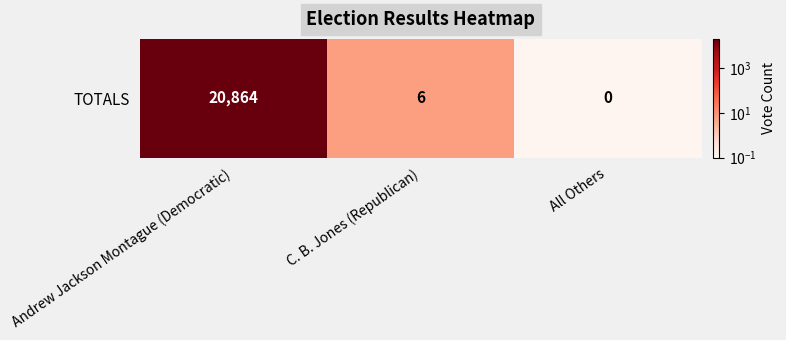

Count the number of values greater than 6.

1